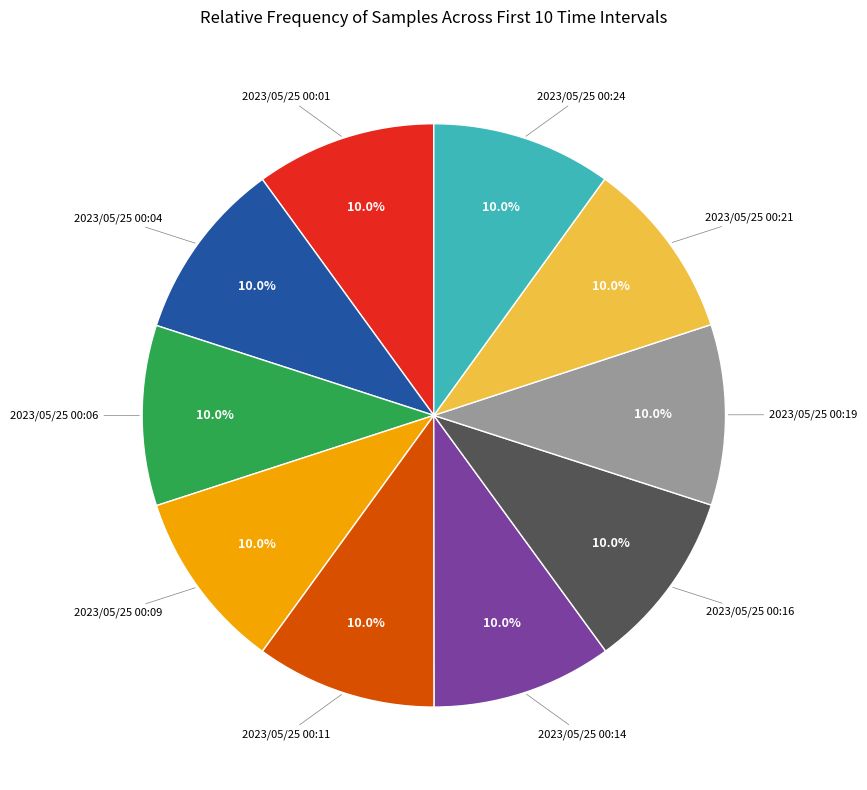

Is there a majority slice in this chart?

No